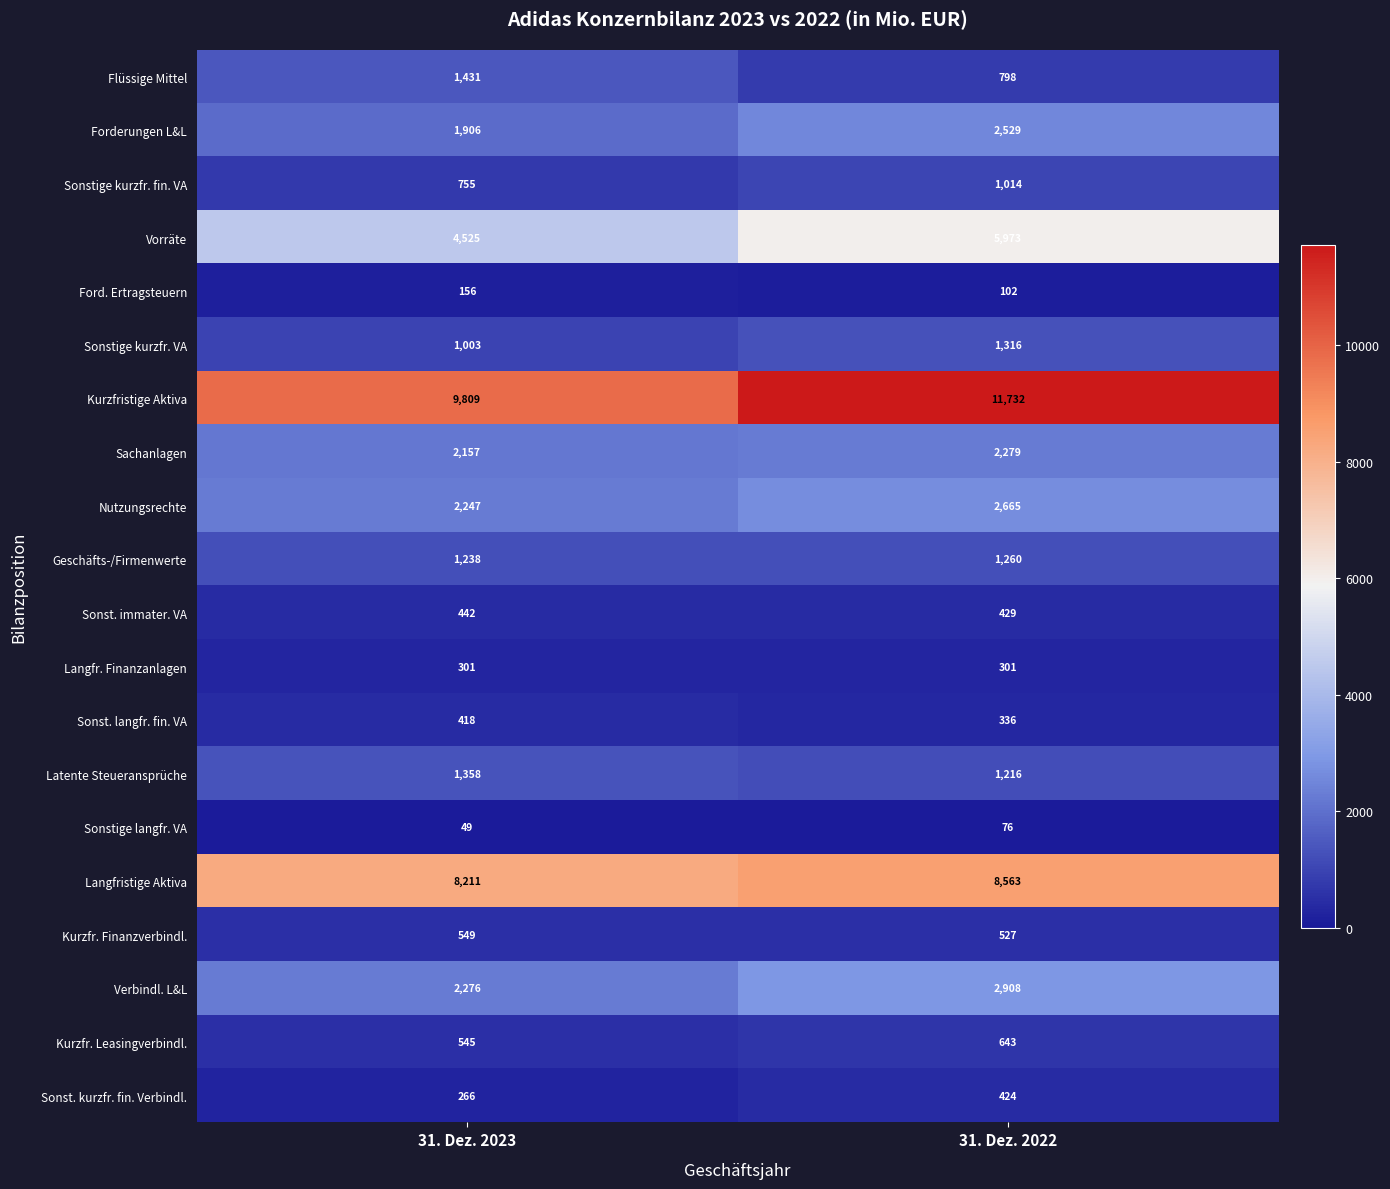

What is the spread (max minus min) of values at 31. Dez. 2022?

11656